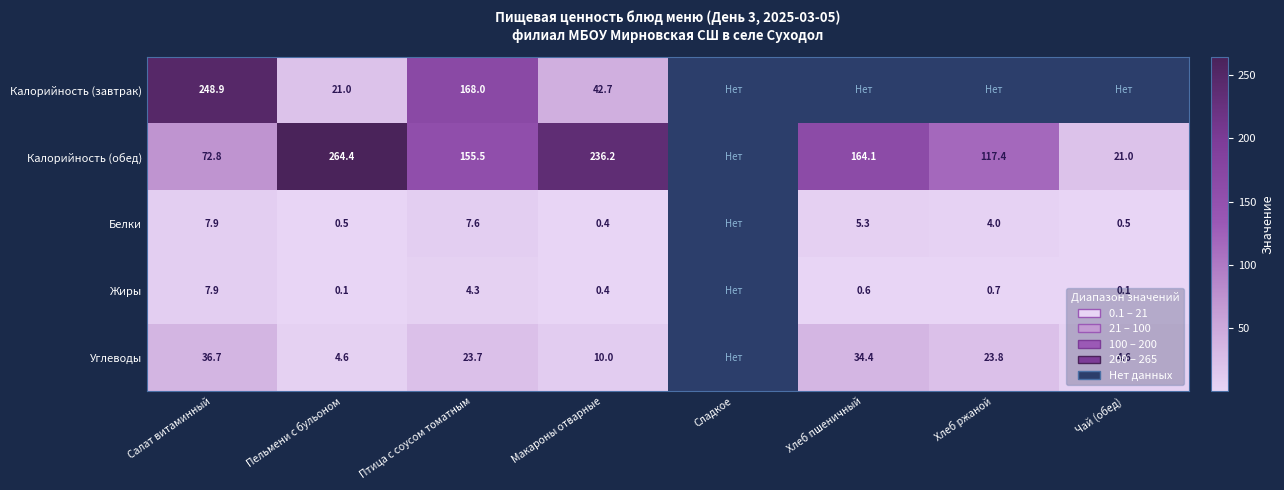

The value of Калорийность (завтрак) at Птица с соусом томатным is 93.5. True or false?

False